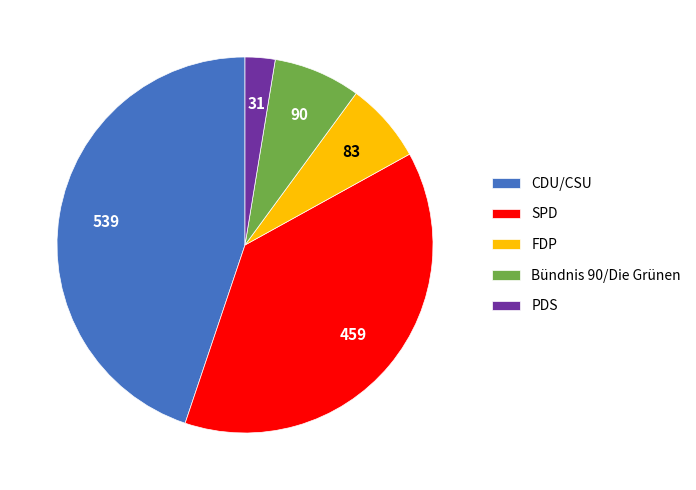

Which category has the smallest portion of the pie?

PDS